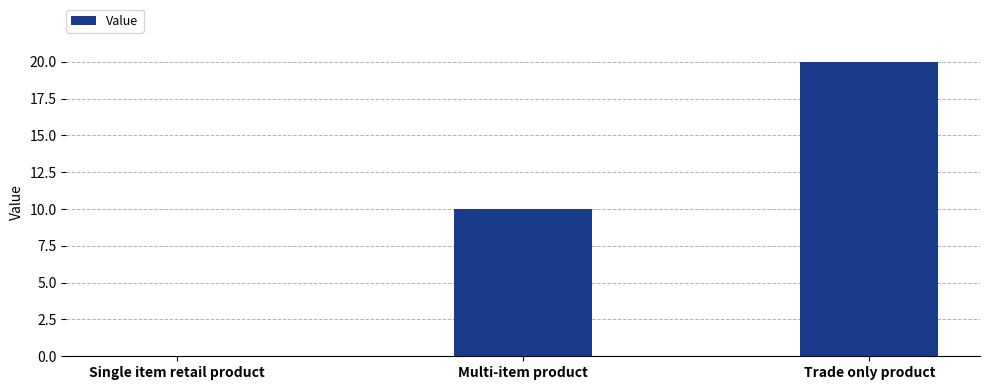

Is it true that the value at Single item retail product is -11?

False